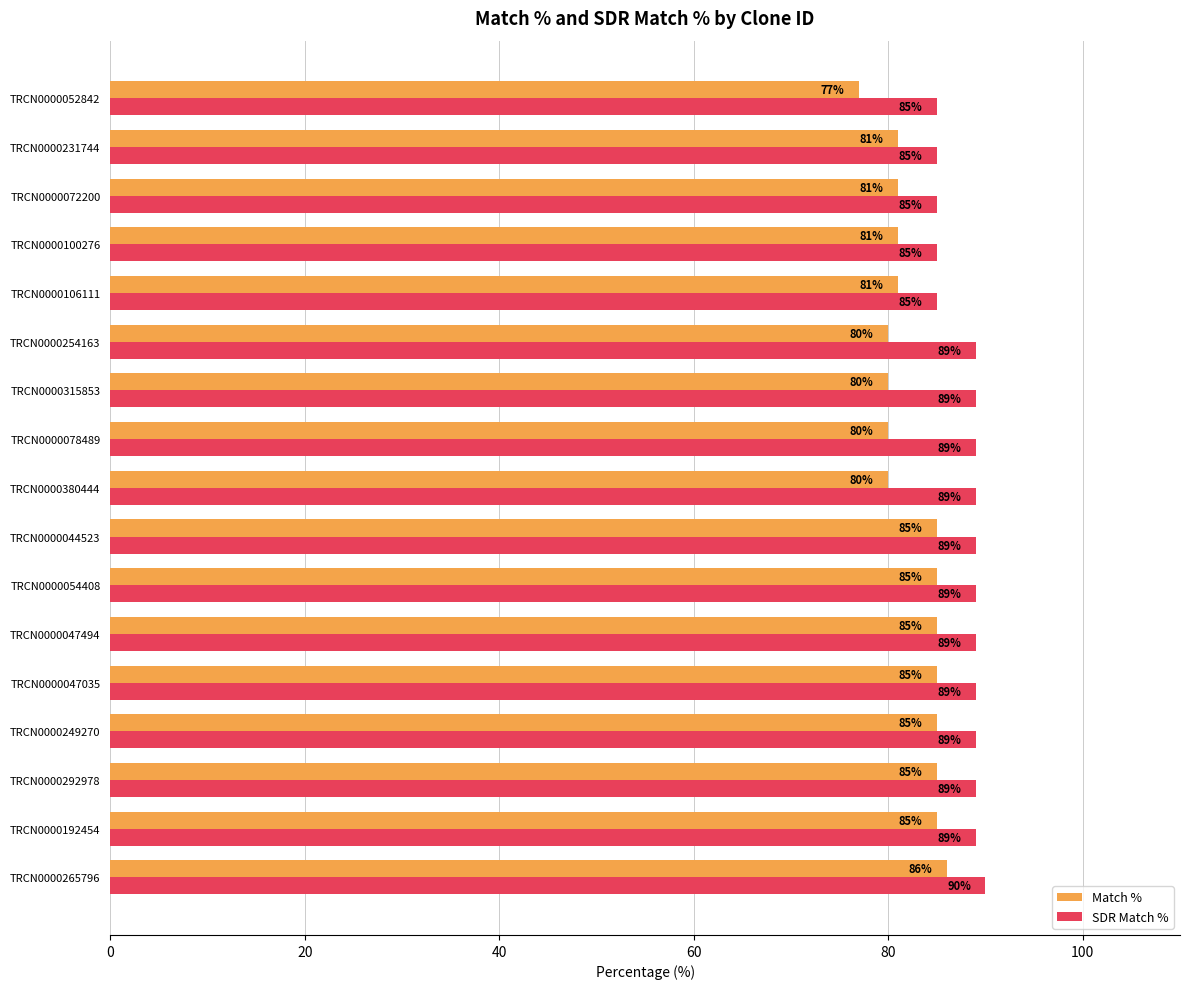

At TRCN0000047035, list the series in order from largest to smallest.

SDR Match %, Match %